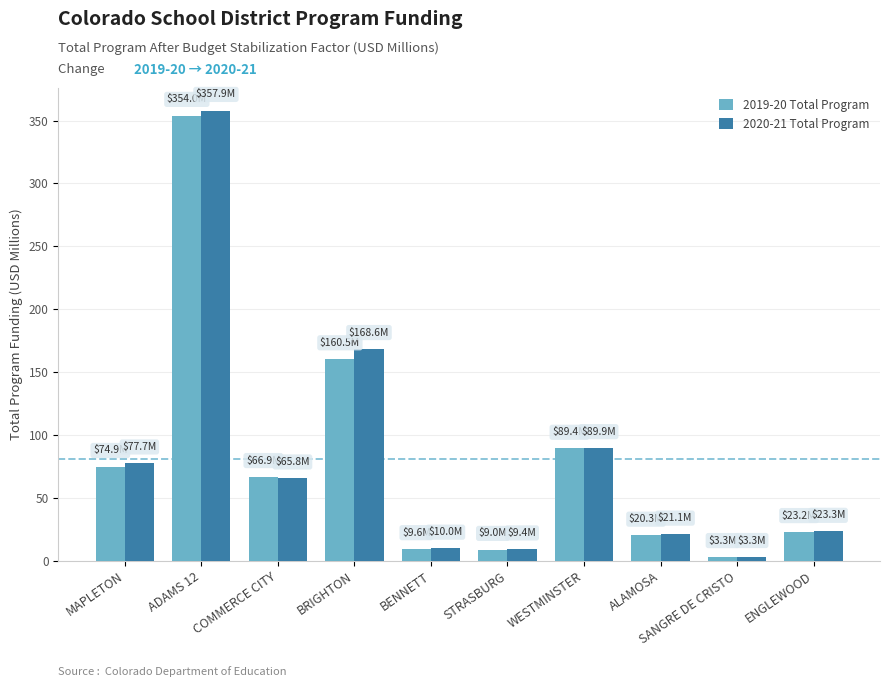

Which series changed the most between COMMERCE CITY and STRASBURG?

2019-20 Total Program